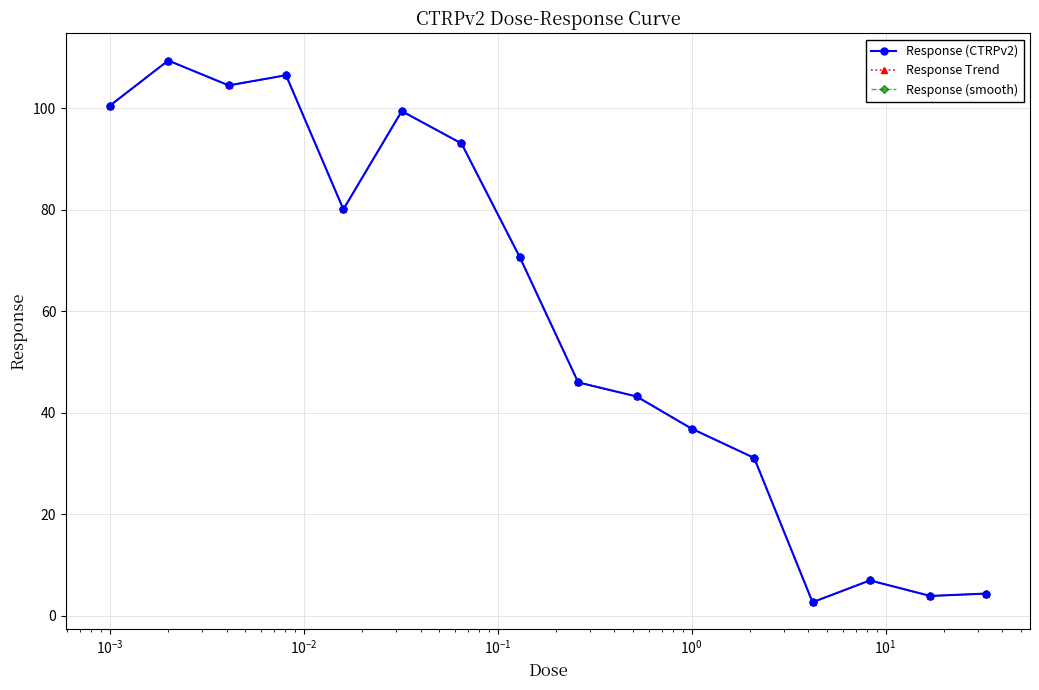

True or false: Response (CTRPv2) and Response (smooth) intersect in this chart.

False